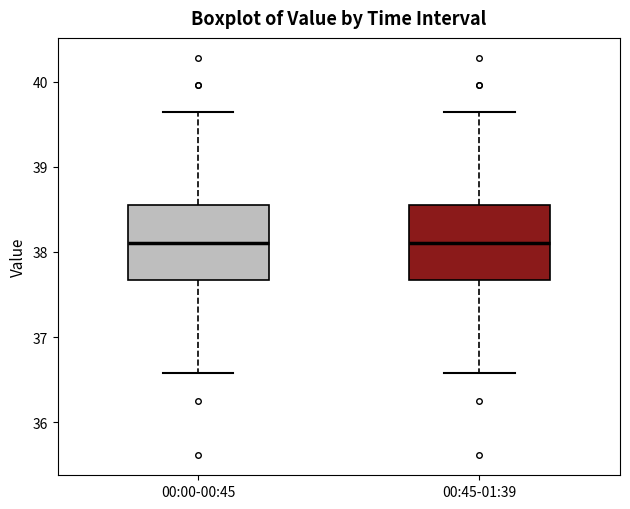

Where does the lower whisker of the box for 00:45-01:39 end on the y-axis? The values are not printed on the chart, so give them approximately, as read against the axis.

36.6